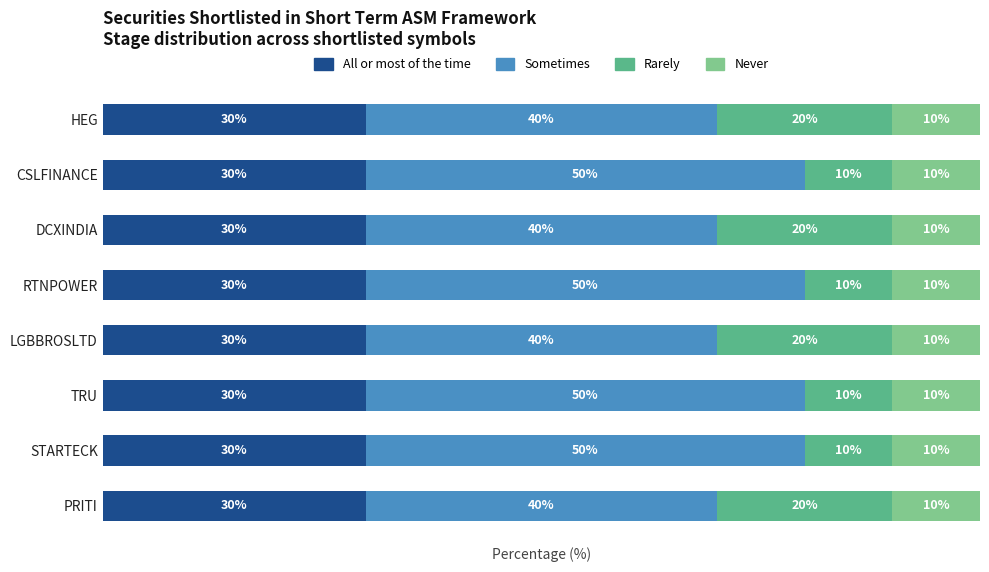

What are all the series names shown in the legend?

All or most of the time, Sometimes, Rarely, Never